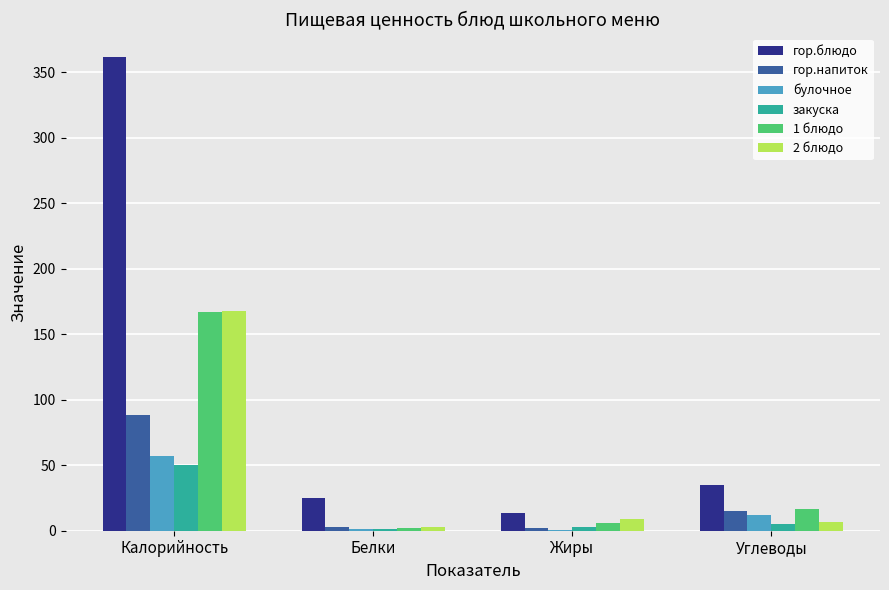

Count the number of categories in the chart.

4